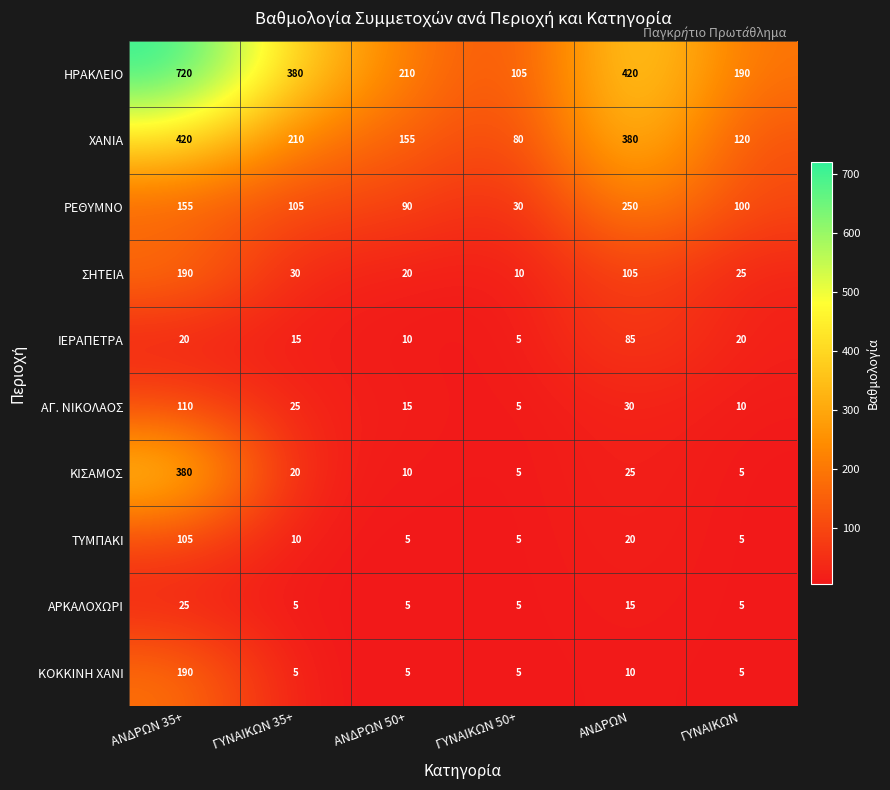

Rank the categories by ΧΑΝΙΑ value from lowest to highest.

ΓΥΝΑΙΚΩΝ 50+, ΓΥΝΑΙΚΩΝ, ΑΝΔΡΩΝ 50+, ΓΥΝΑΙΚΩΝ 35+, ΑΝΔΡΩΝ, ΑΝΔΡΩΝ 35+